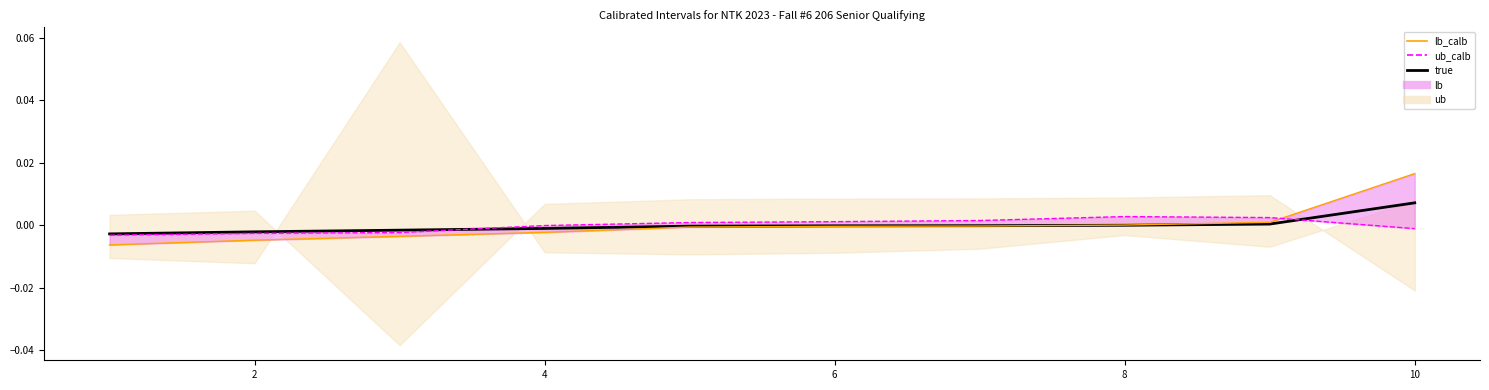

Which series has the largest total across all categories?

true